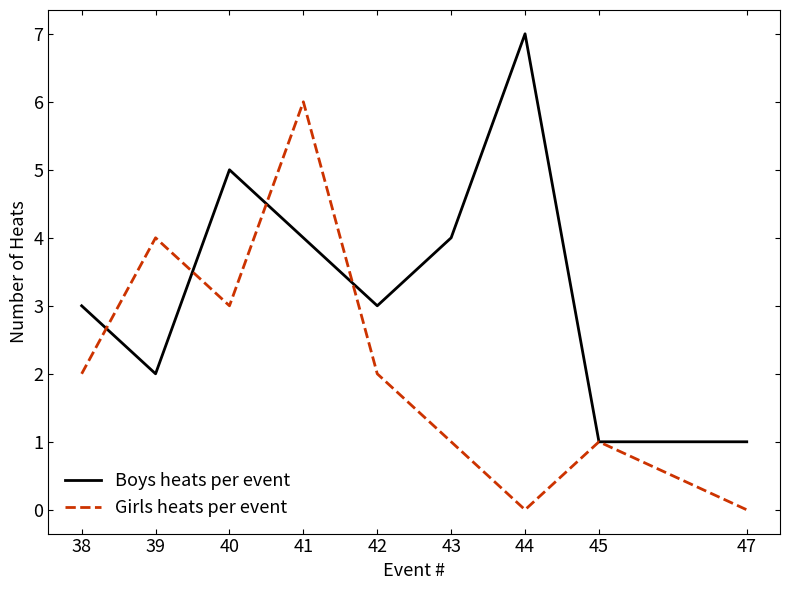

Between 44 and 47, which series saw the biggest shift?

Boys heats per event